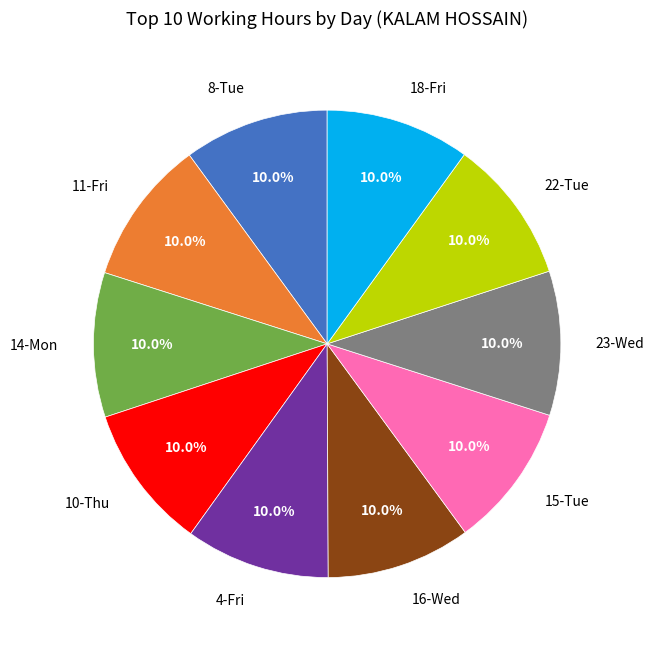

How many slices are in this pie chart?

10